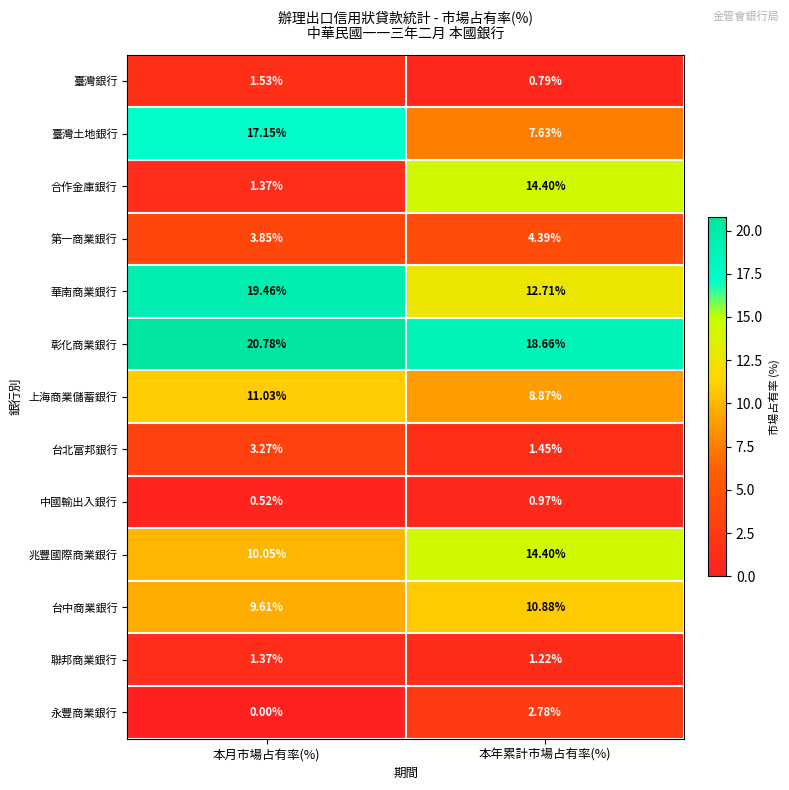

Where is 彰化商業銀行 nearest to the value 19?

本年累計市場占有率(%)